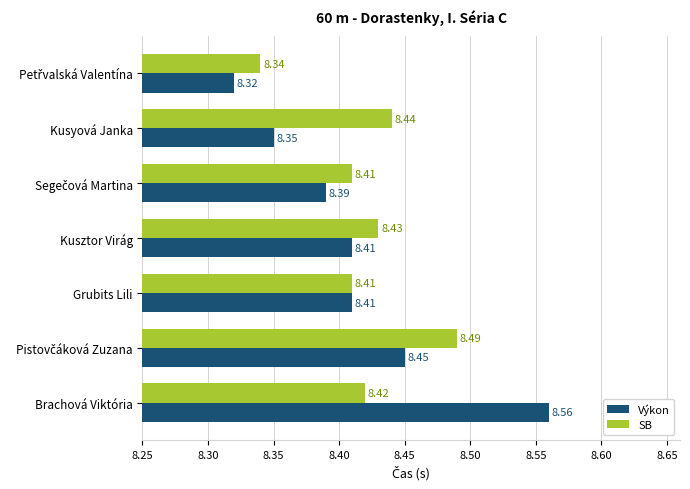

Which label corresponds to the largest value in the chart?

Brachová Viktória